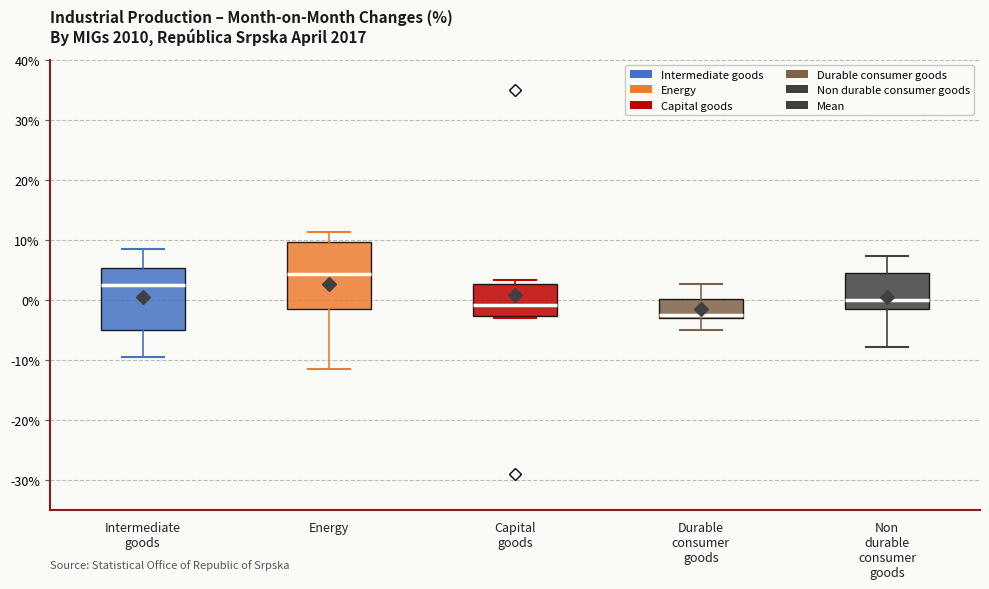

Where does the lower whisker of the box for Durable consumer goods end on the y-axis? The values are not printed on the chart, so give them approximately, as read against the axis.

-5